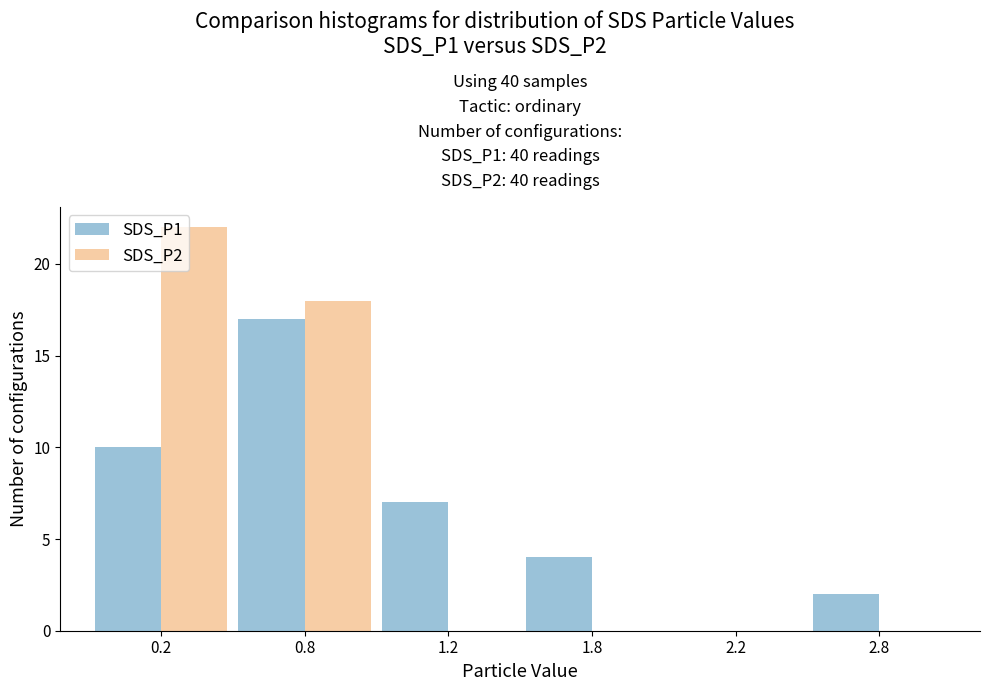

What is the sum of all SDS_P1 values?

40